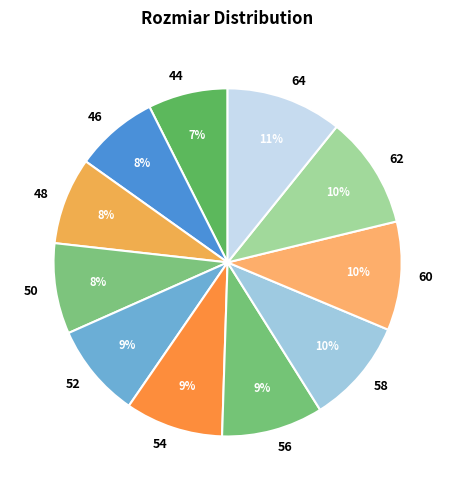

Is 44 the majority of the pie?

No